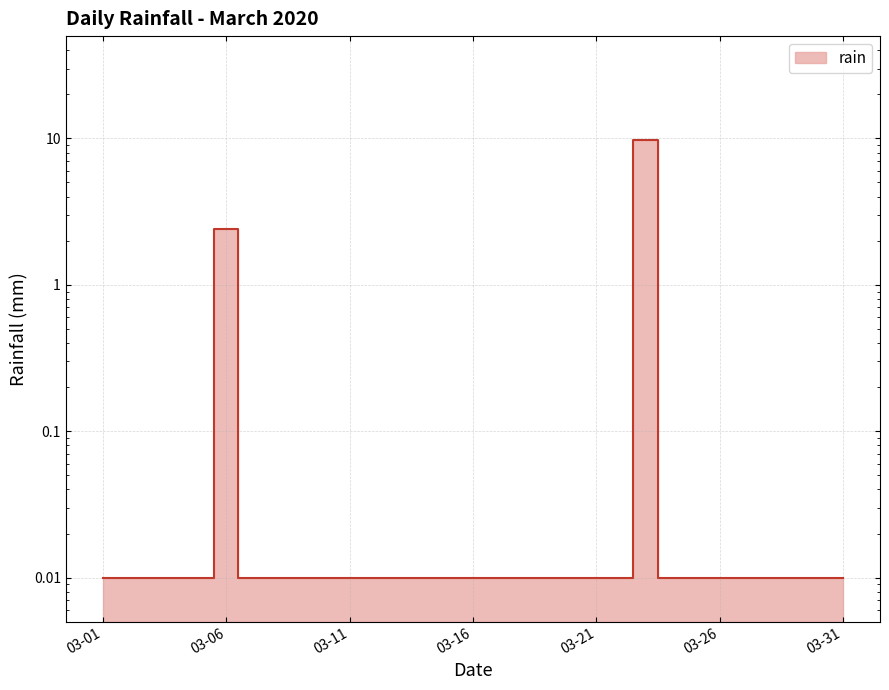

The chart shows a value of 0.0 at 2020-03-24. True or false?

True